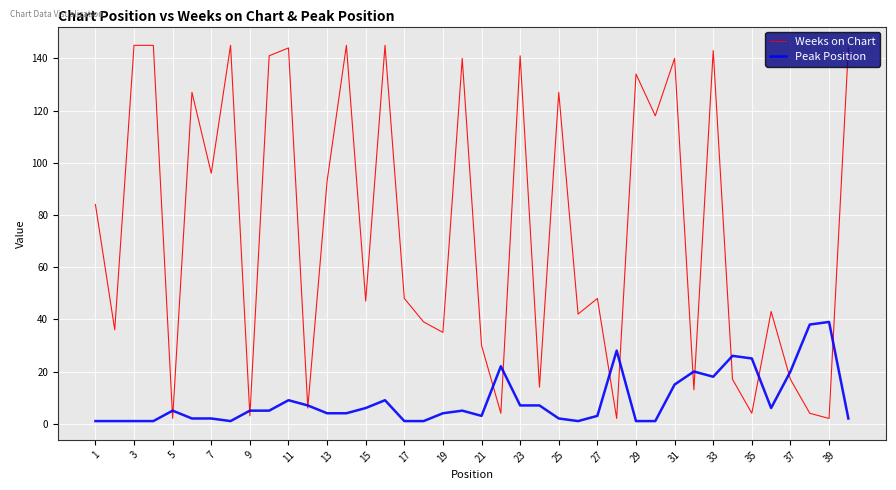

Does the chart have visible grid lines?

Yes